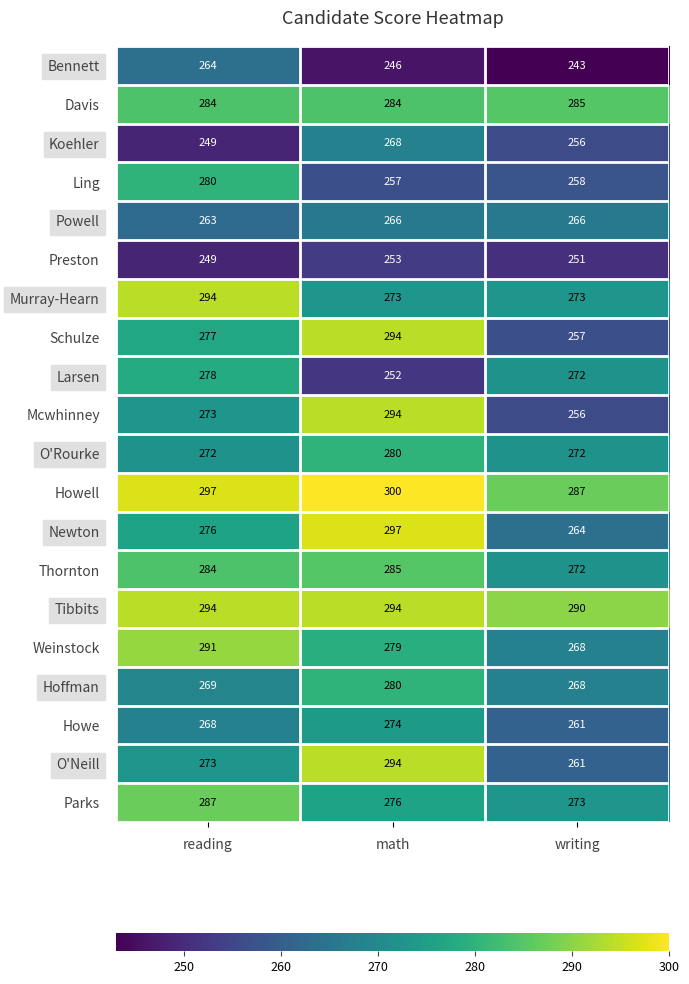

Which category has the highest value in the Koehler series?

math